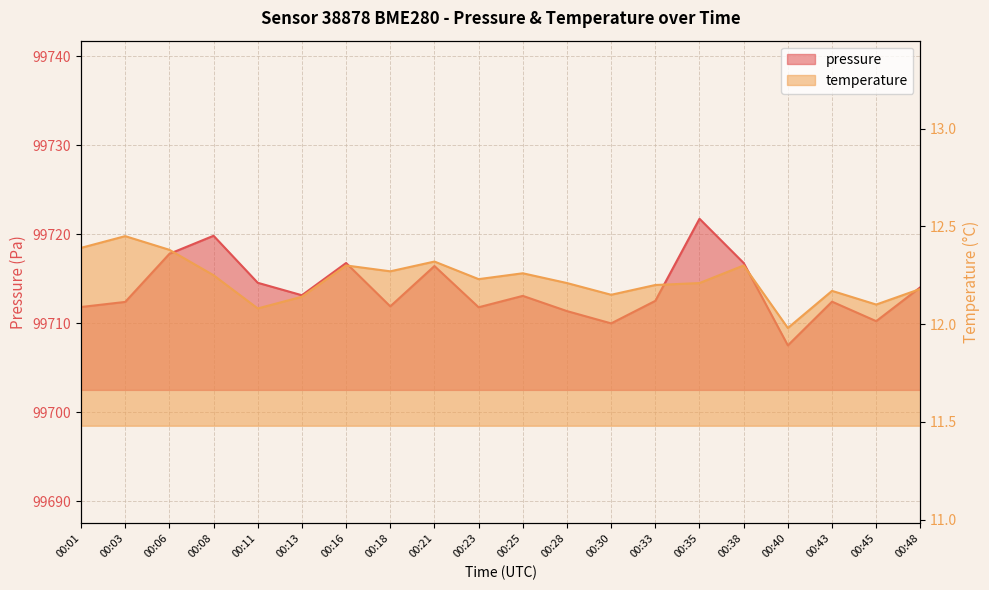

How many data points does each series have?

20